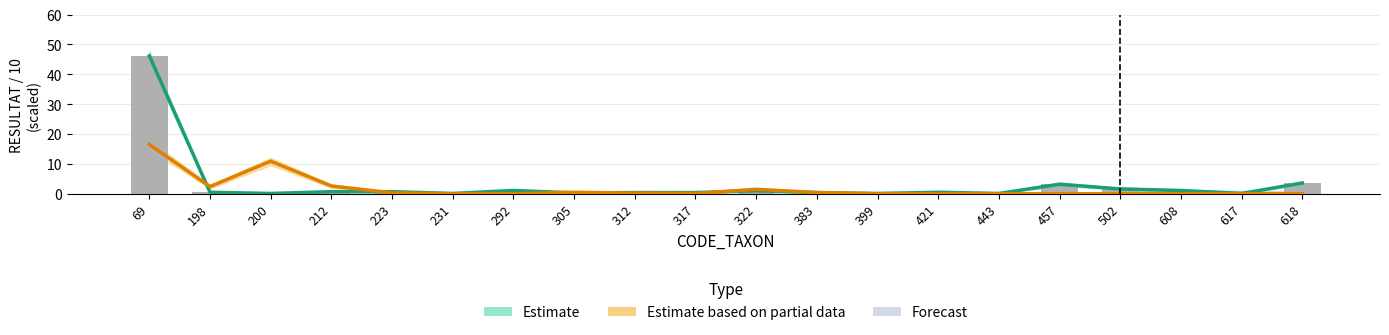

What is the average value?

3.1